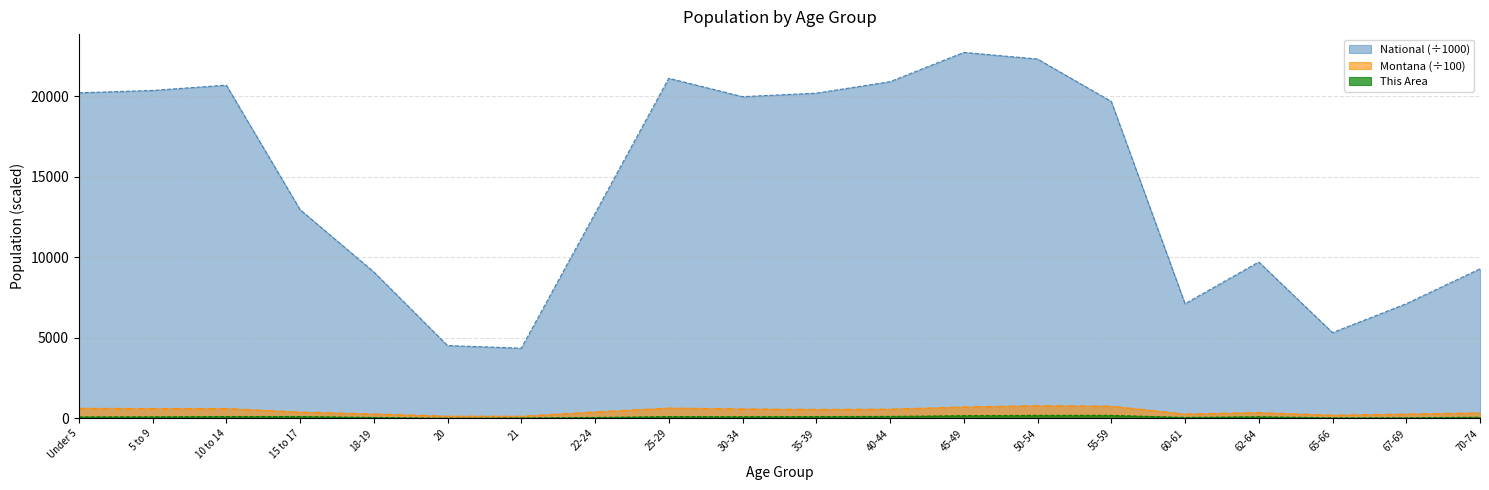

List the series in order of their peak value, lowest first.

This Area, Montana, National